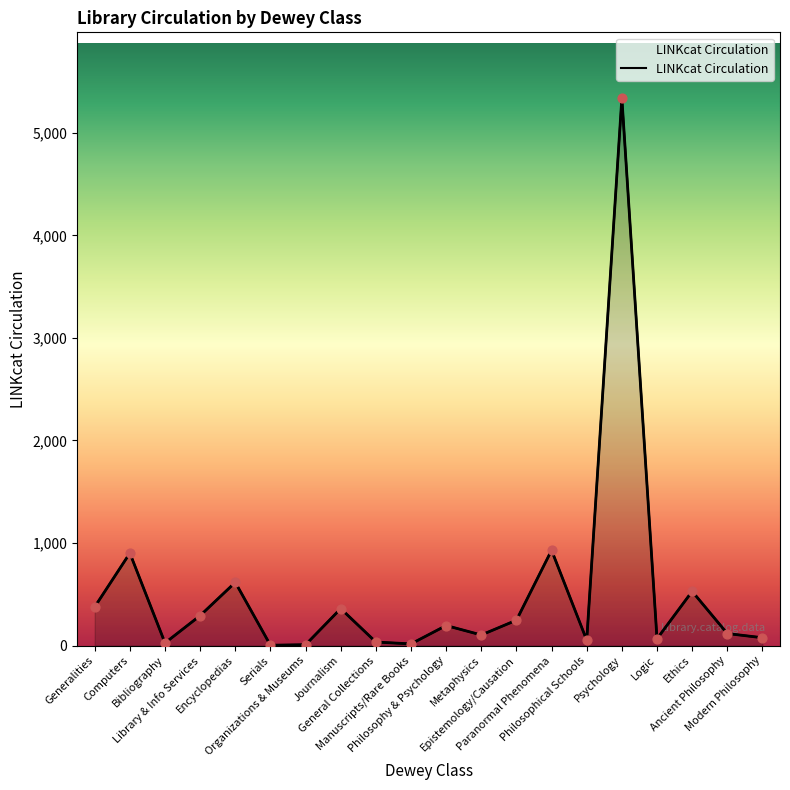

What is the change in value from Encyclopedias to Serials?

-613